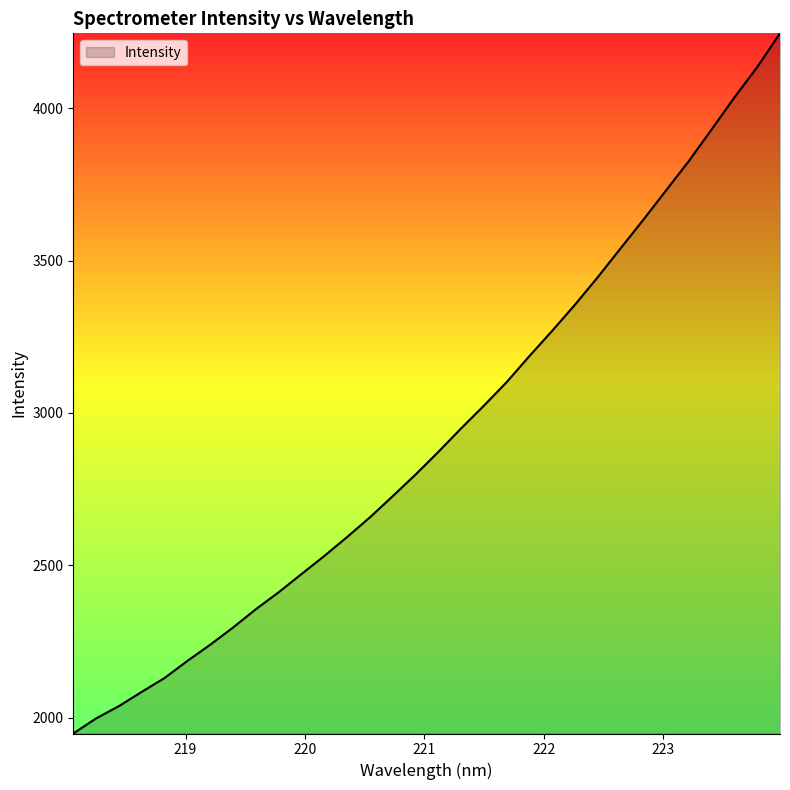

True or false: the data has more than 2 interior local peaks.

False